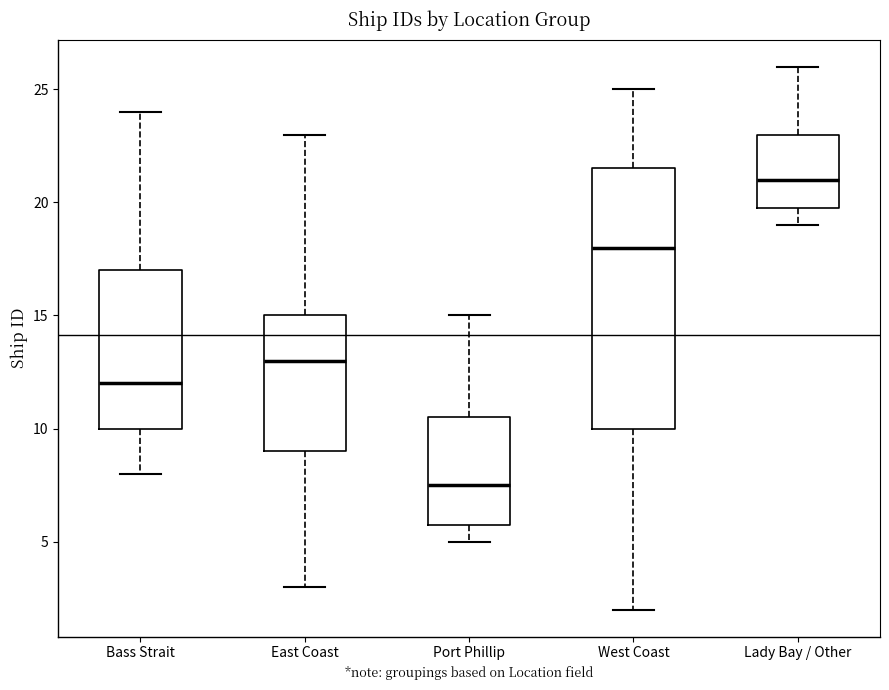

Comparing the boxes themselves (not the whiskers), which one is the tallest?

West Coast